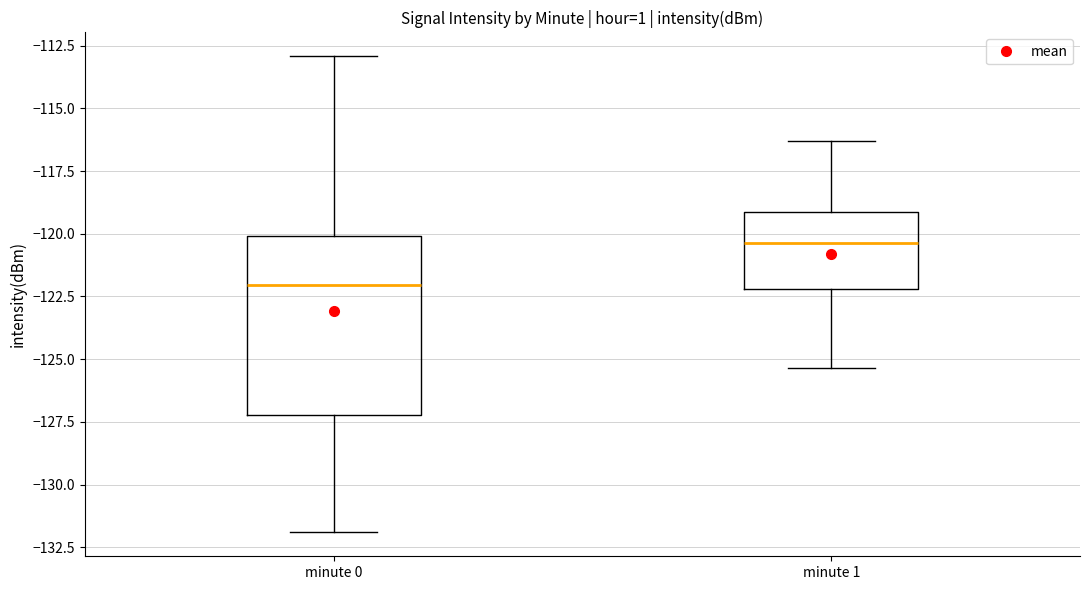

Which box has the highest median line?

minute 1